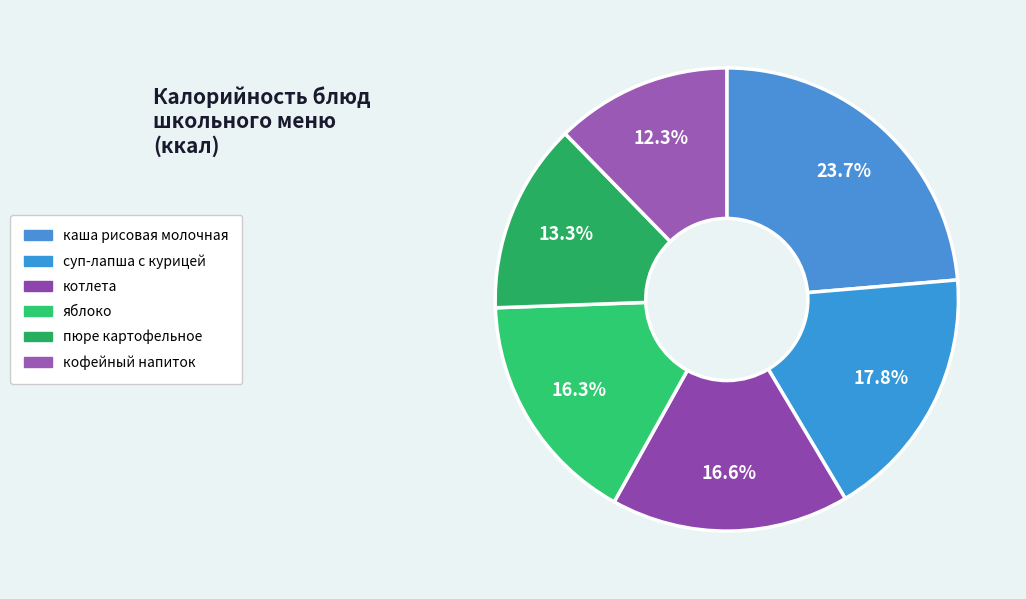

Count the number of slices in the pie.

6